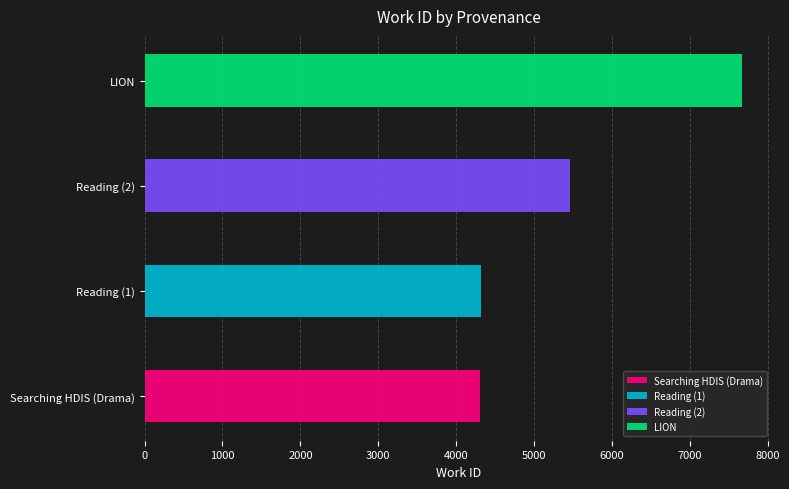

What is the average value?

5439